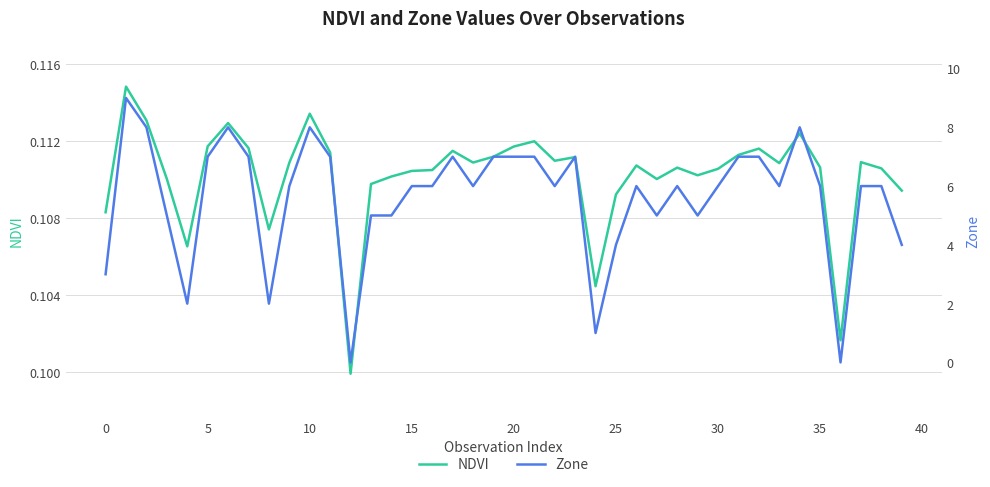

Rank the series at 26 from highest to lowest value.

Zone, NDVI